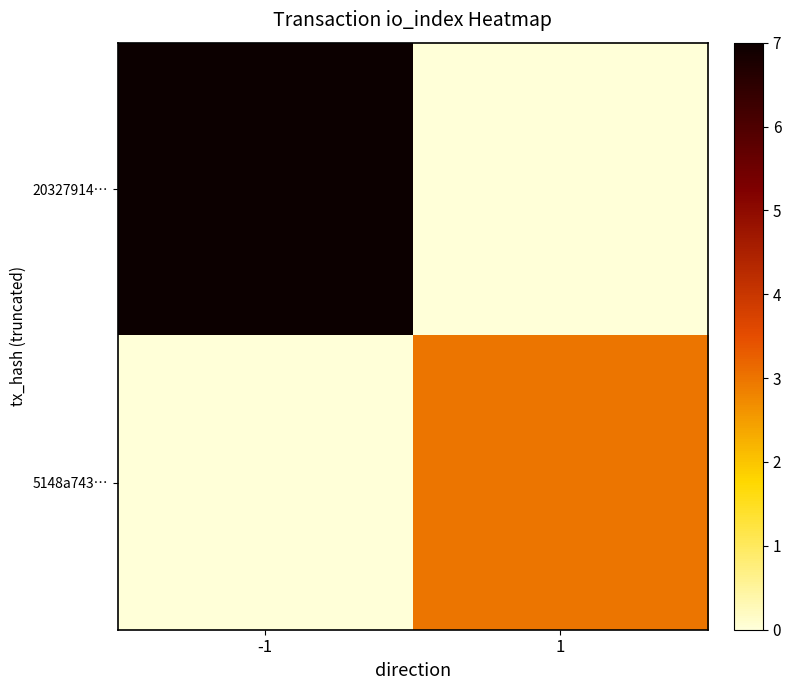

Which has a higher value, 1 or -1?

-1